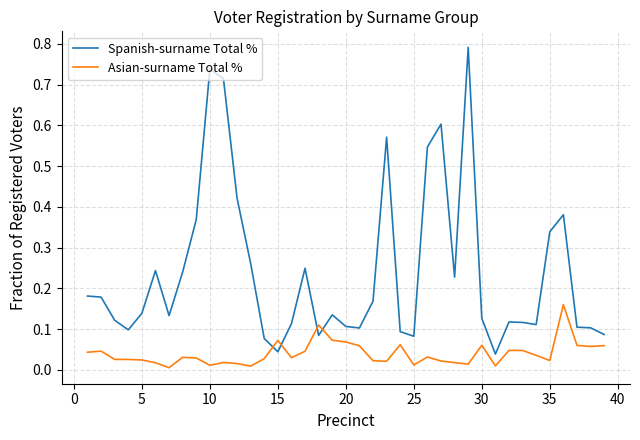

Which series ends up on top after the final intersection of Asian-surname Total % and Spanish-surname Total %?

Spanish-surname Total %